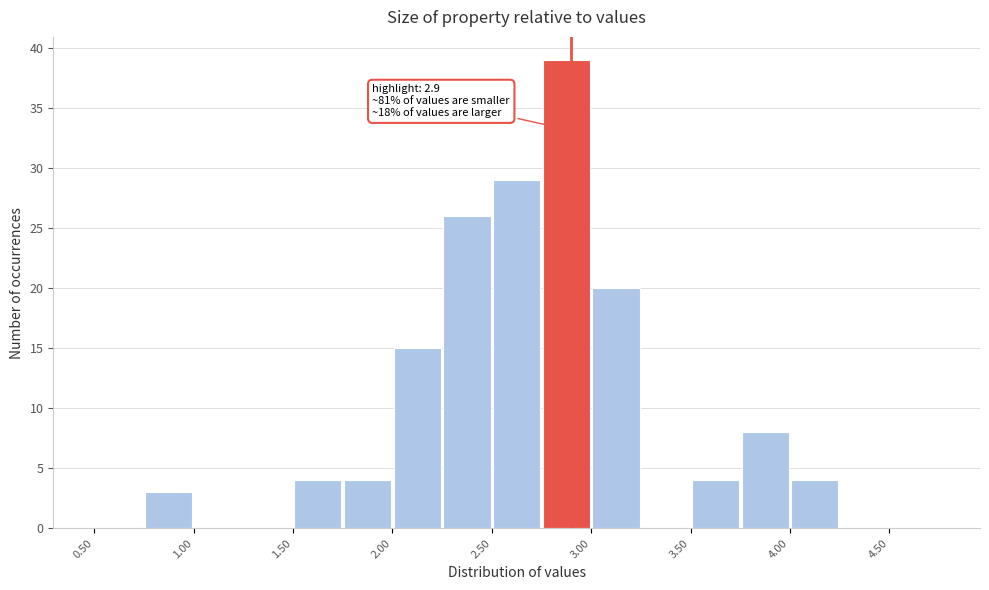

Over which range of the x-axis is the bar tallest?

2.75 to 3.00